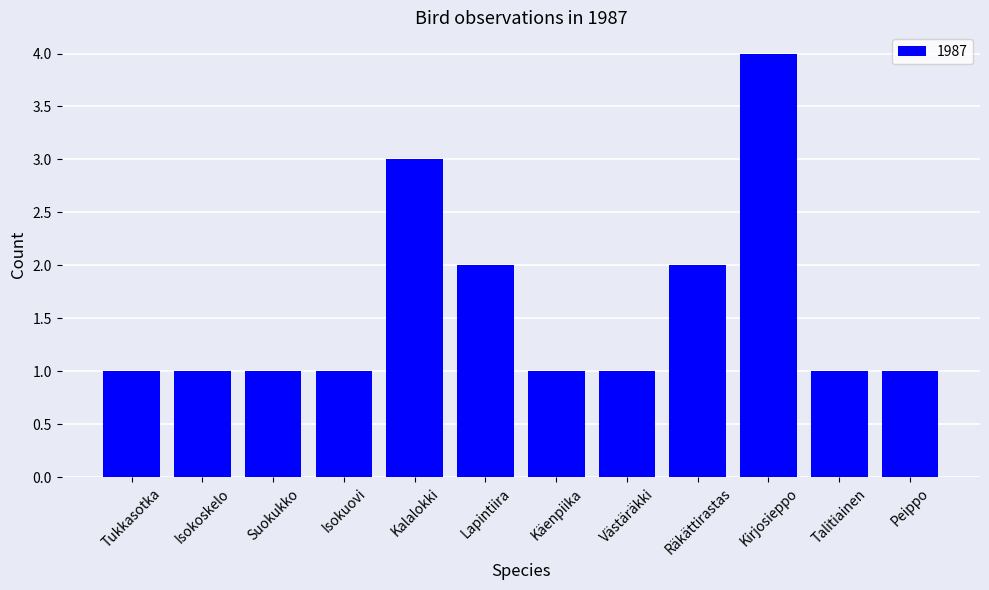

What position from the left is Peippo?

12